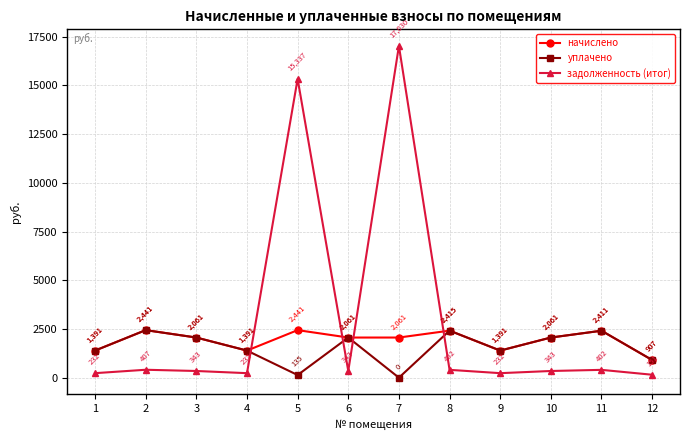

What is the difference between the second highest and second lowest values in the задолженность (итог) series?

15105.1